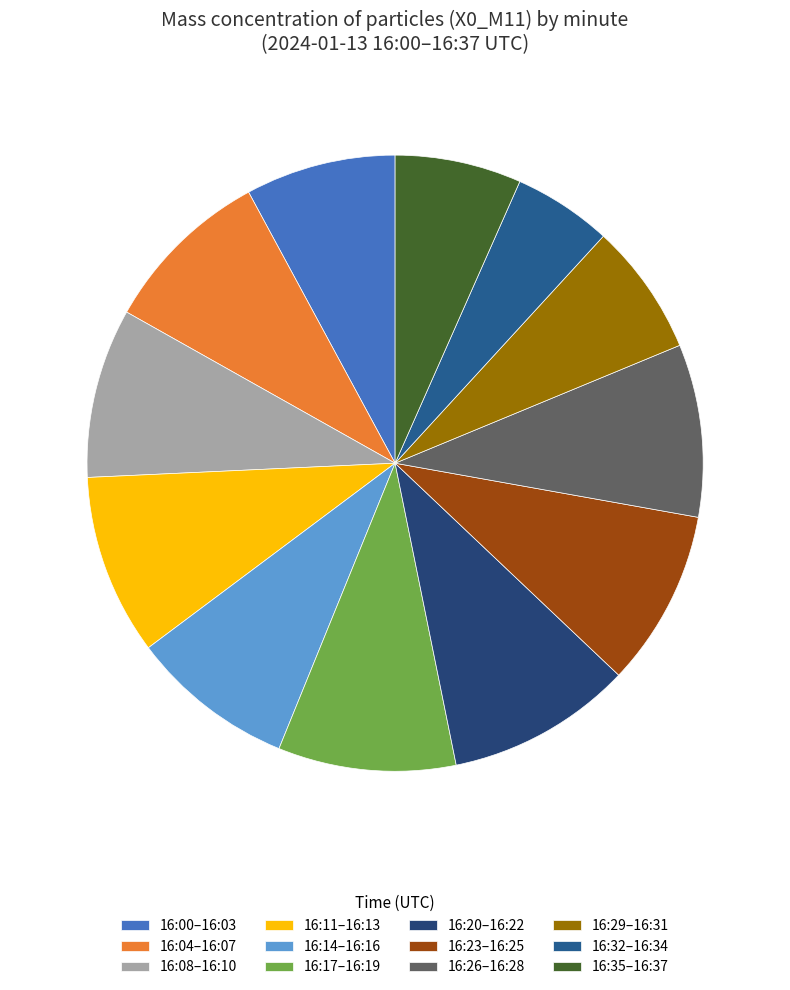

How many slices are in this pie chart?

12